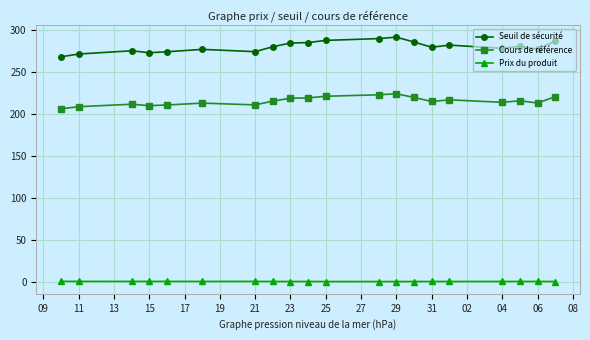

The value of Seuil de sécurité at 29 is 291.2. True or false?

True